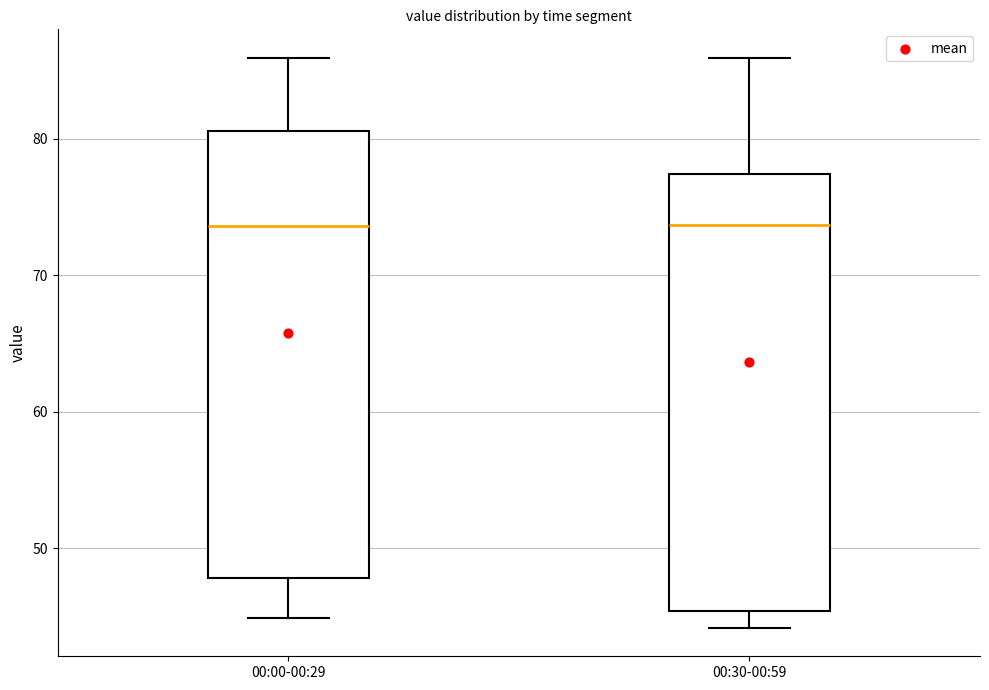

Where is the upper edge of the box for 00:00-00:29 on the y-axis? The values are not printed on the chart, so give them approximately, as read against the axis.

81